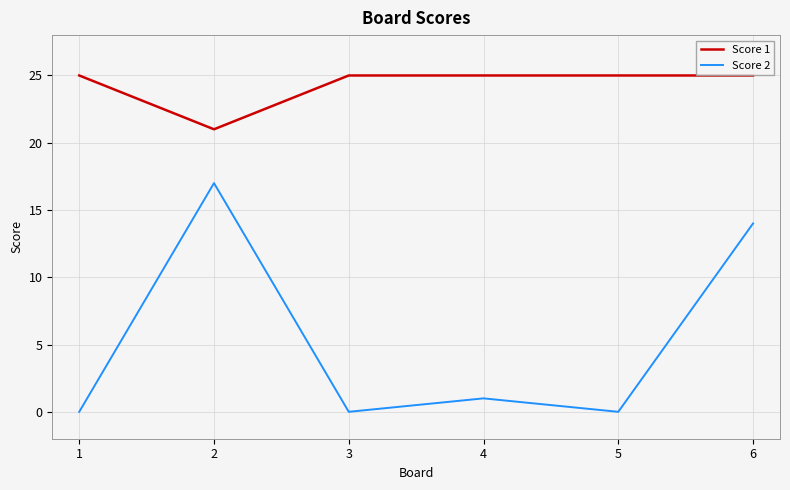

Rank the series by their maximum value, from highest to lowest.

Score 1, Score 2